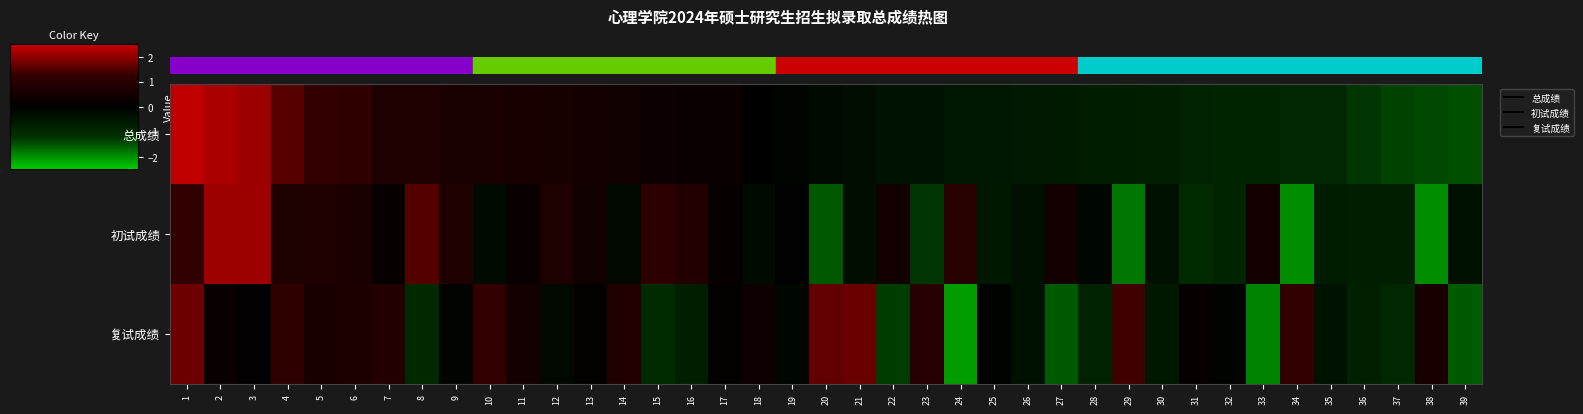

At 4, list the series in order from smallest to largest.

初试成绩, 复试成绩, 总成绩